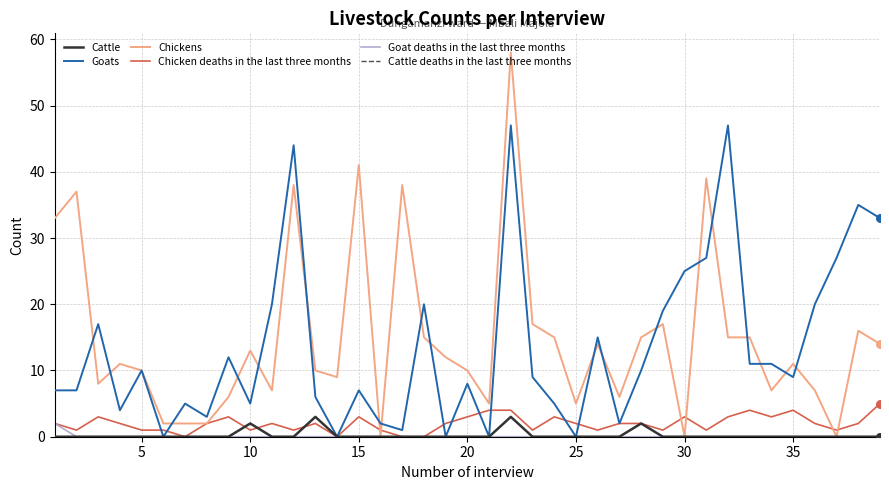

At how many categories does at least one series exceed 35?

7